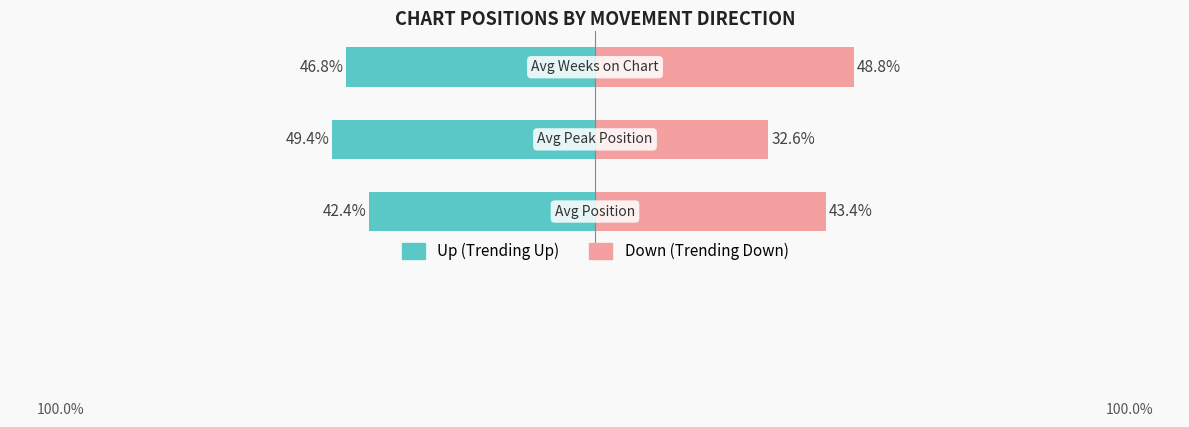

Reading right to left, extract all data points from this chart.

up: 2=-46.8	1=-49.4	0=-42.4
down: 2=48.8	1=32.6	0=43.4